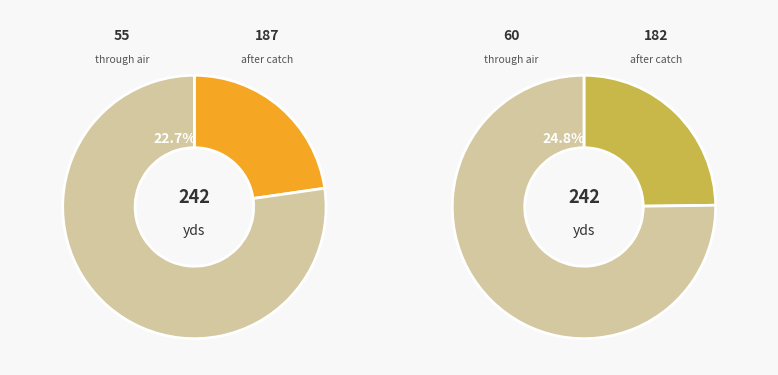

Does Kristian represent more than half of the total?

No